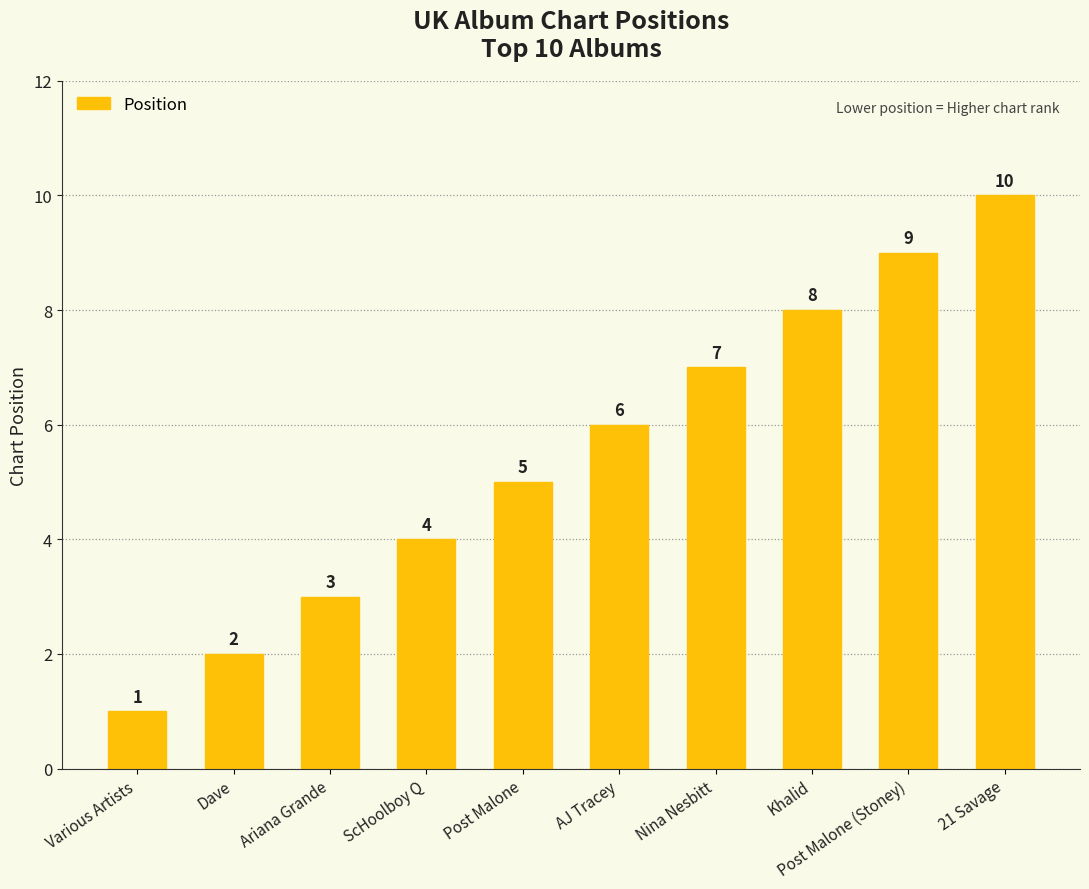

Reading left to right, what are all the values shown in this chart?

Various Artists=1	Dave=2	Ariana Grande=3	ScHoolboy Q=4	Post Malone=5	AJ Tracey=6	Nina Nesbitt=7	Khalid=8	Post Malone (Stoney)=9	21 Savage=10